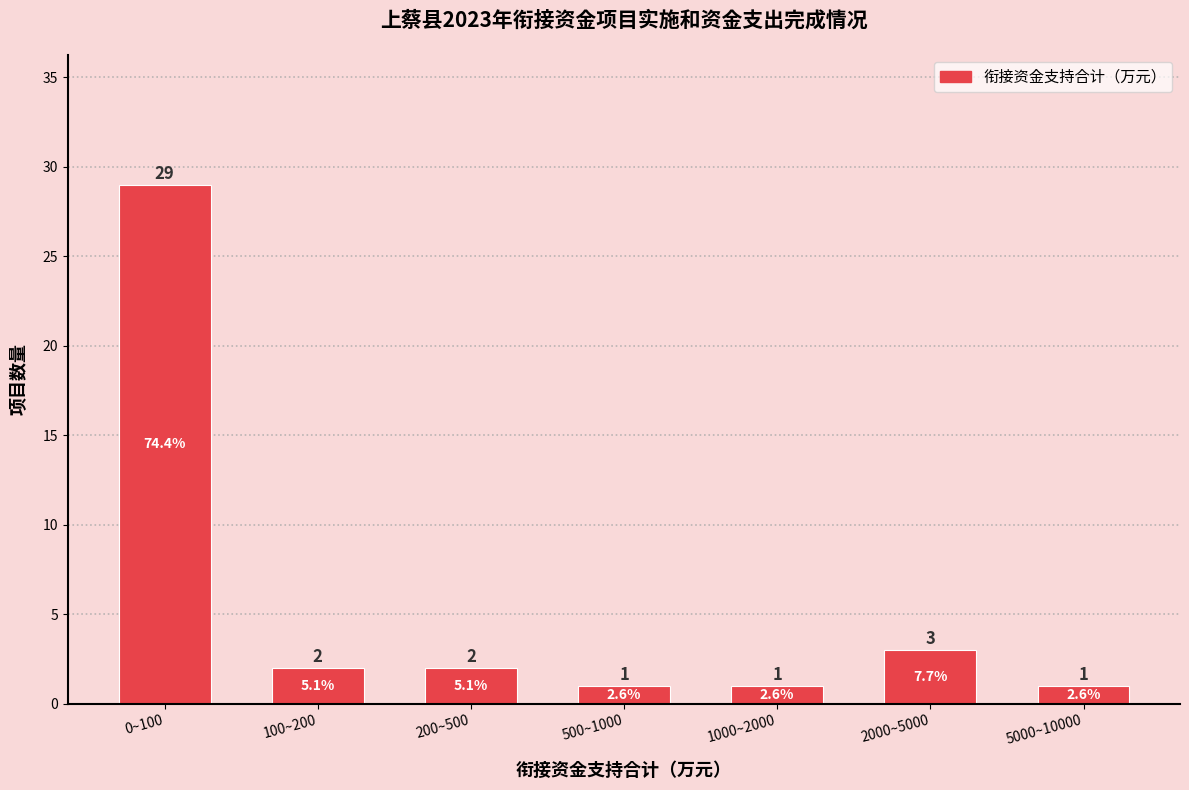

Reading left to right, list all the values displayed in this chart.

0~100=29	100~200=2	200~500=2	500~1000=1	1000~2000=1	2000~5000=3	5000~10000=1